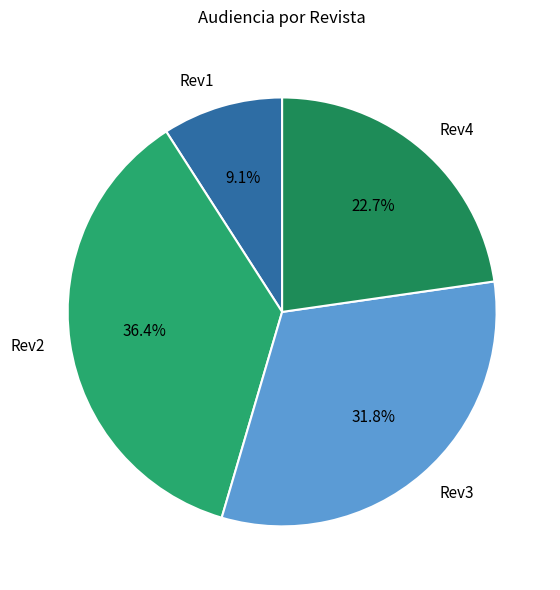

To the nearest percent, what is the difference between the Rev3 and Rev2 slice percentages?

5%